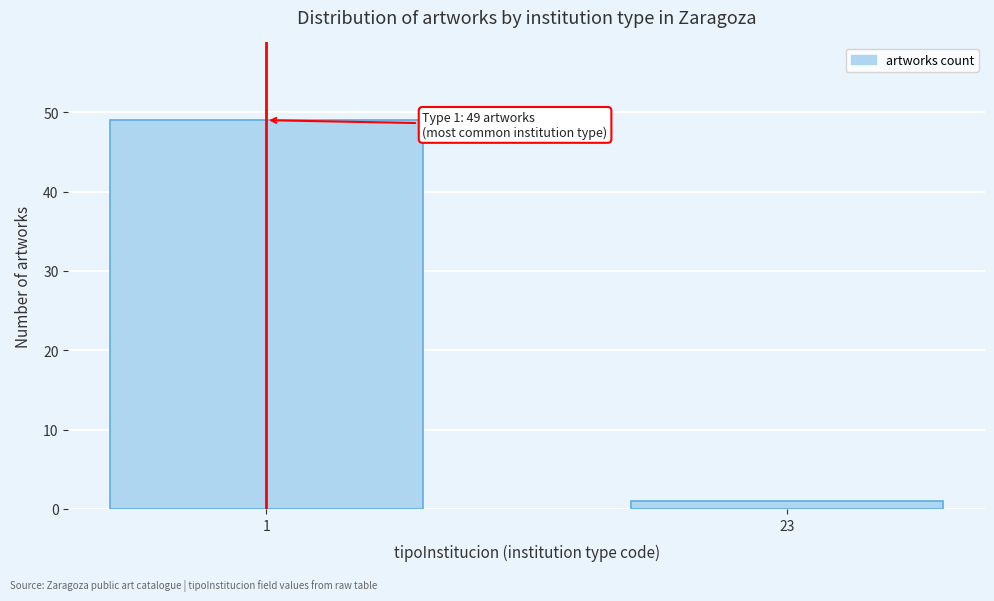

Reading left to right, list all the values displayed in this chart.

1=49	23=1